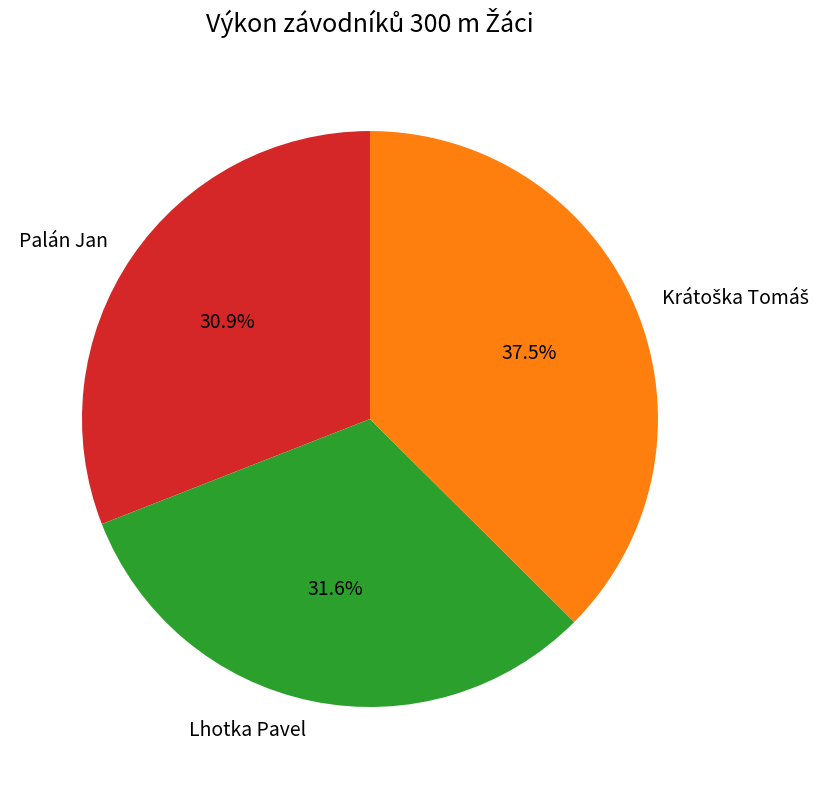

Count the number of slices in the pie.

3